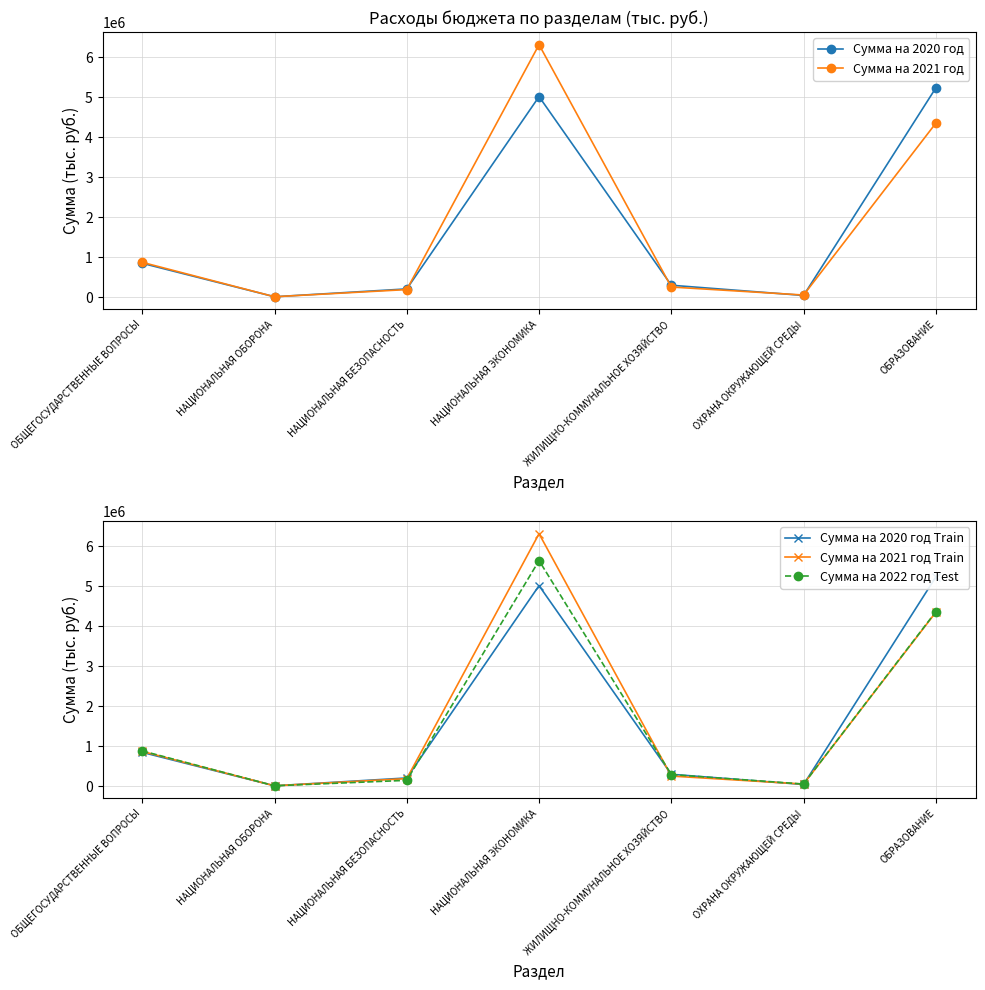

What is the sum of all Сумма на 2022 год Test values?

11420793.3